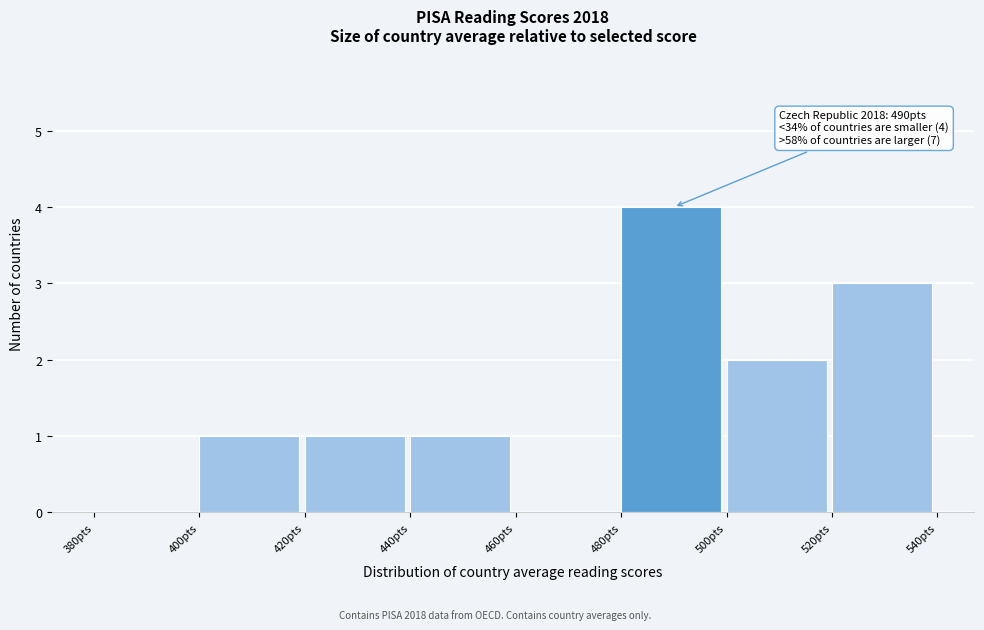

Which range on the x-axis has the tallest bar?

480 to 500